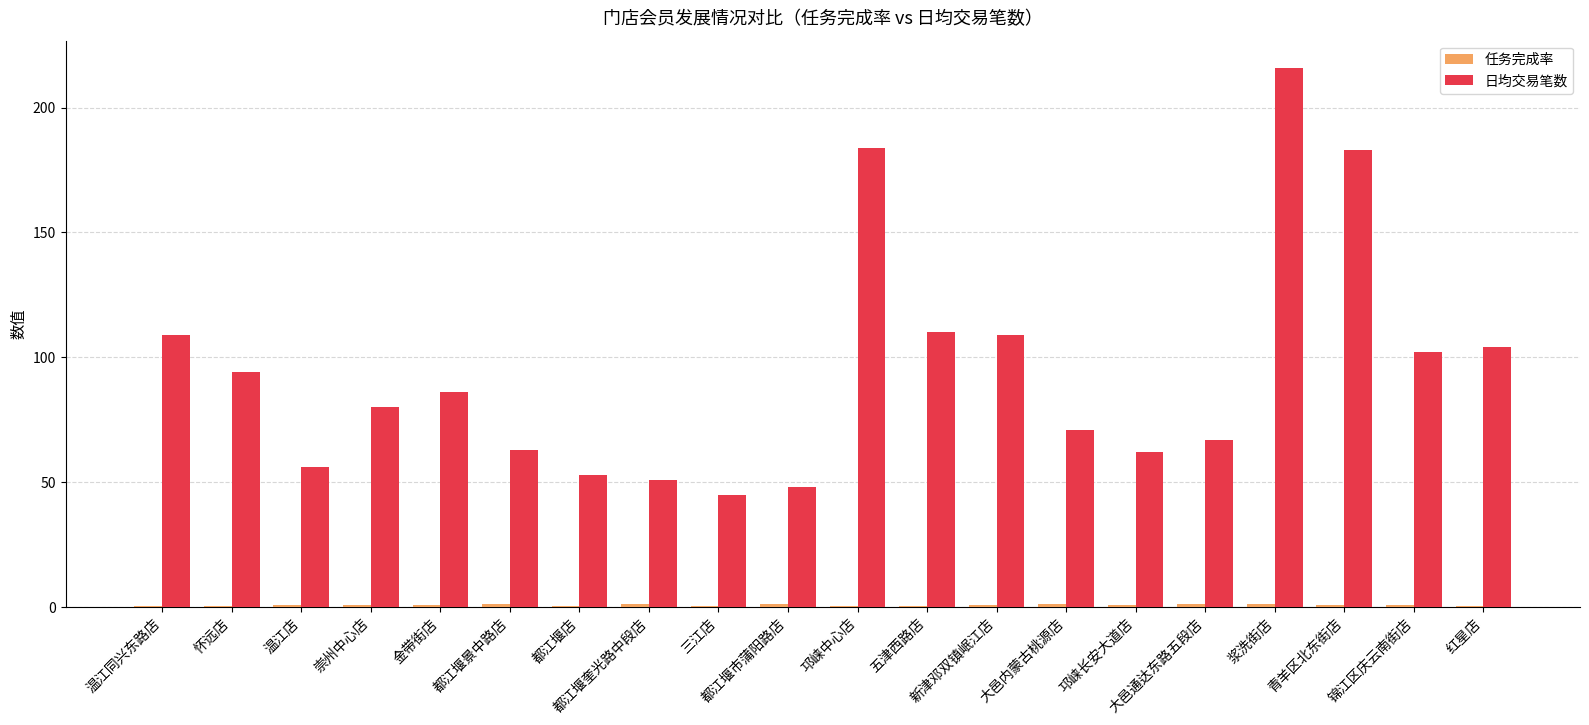

What is the sum of all 日均交易笔数 values?

1893.0